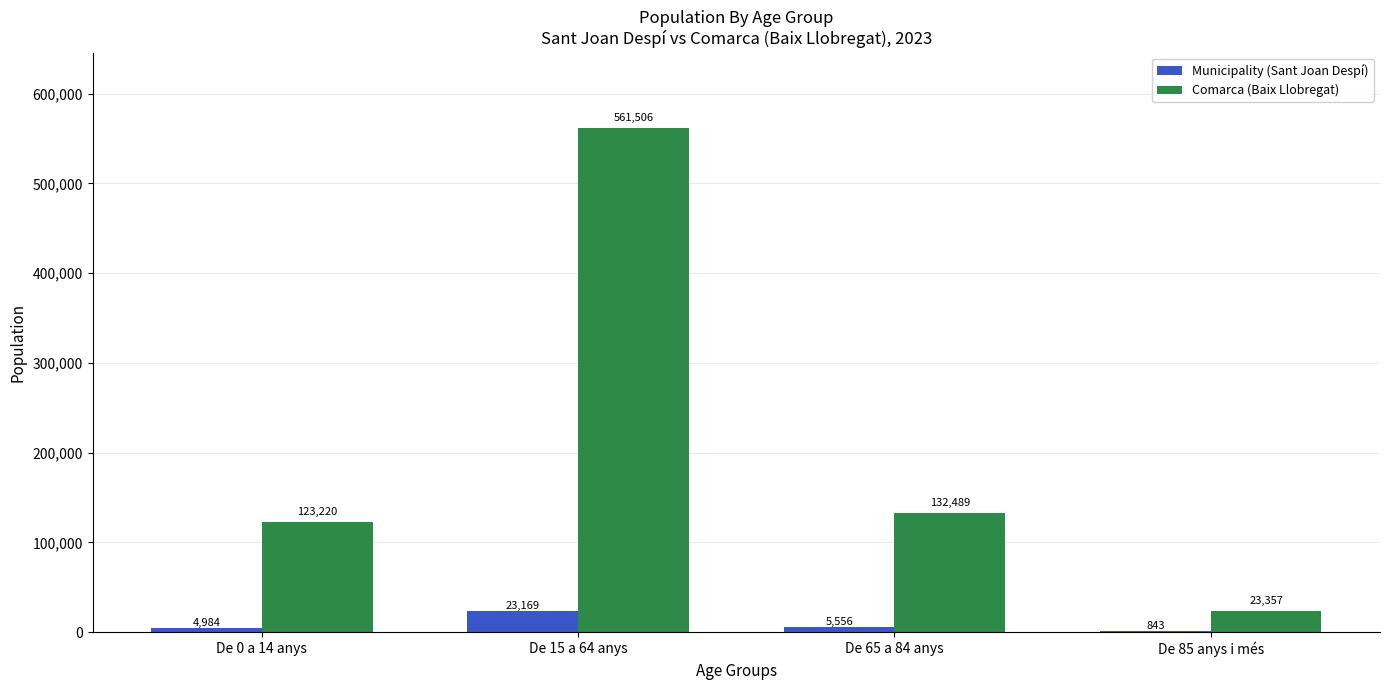

Which series has the largest range (max minus min)?

Comarca (Baix Llobregat)